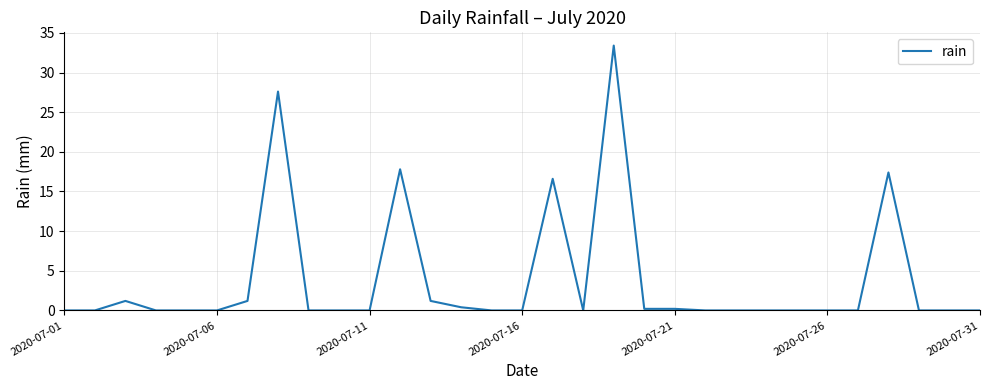

What is the maximum value shown in the chart?

33.4